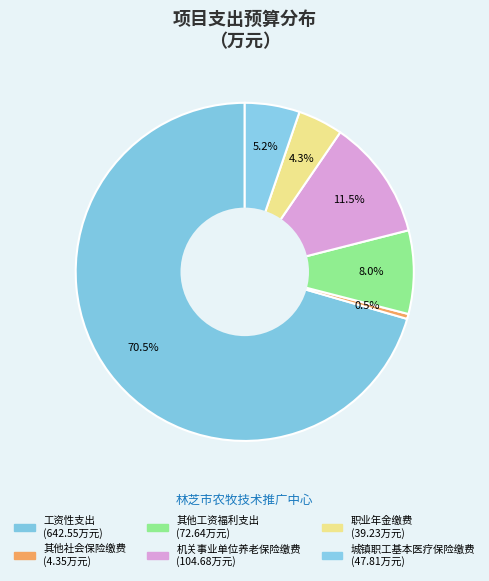

Which slice represents more than half of the pie?

工资性支出